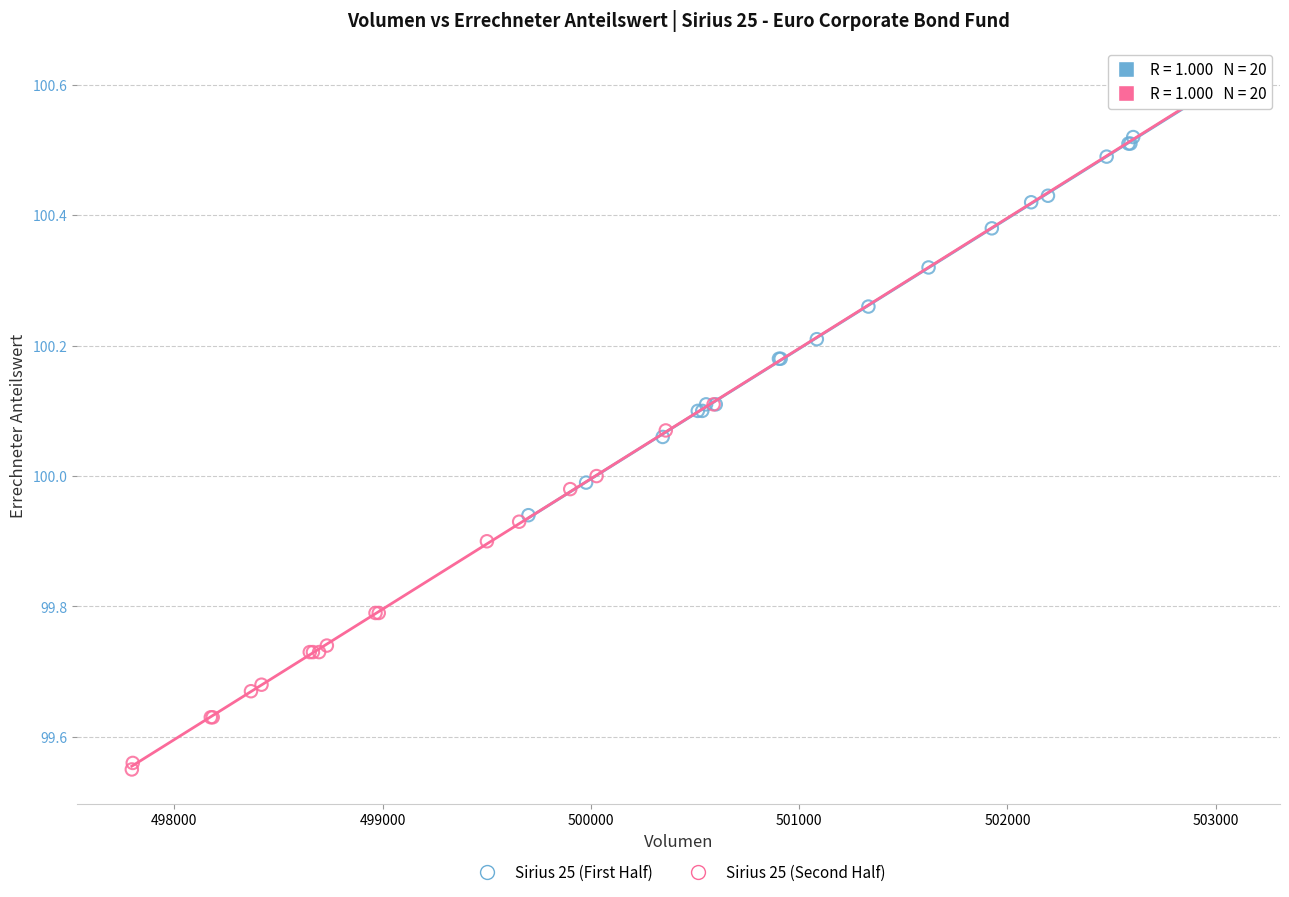

Which series contains the lowest Y value?

Sirius 25 (Second Half)